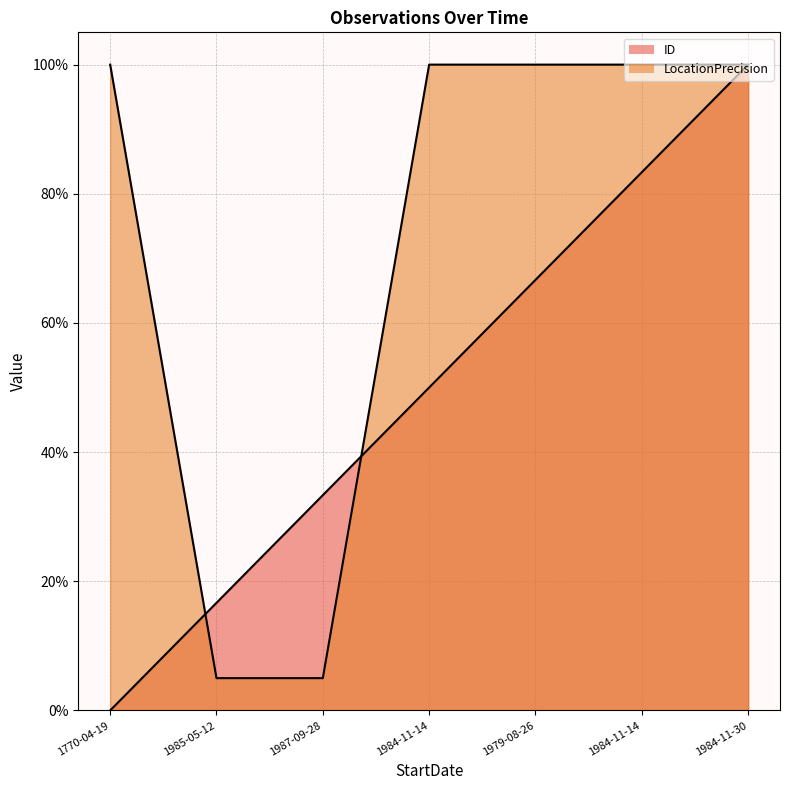

Which series has the widest spread of values?

ID